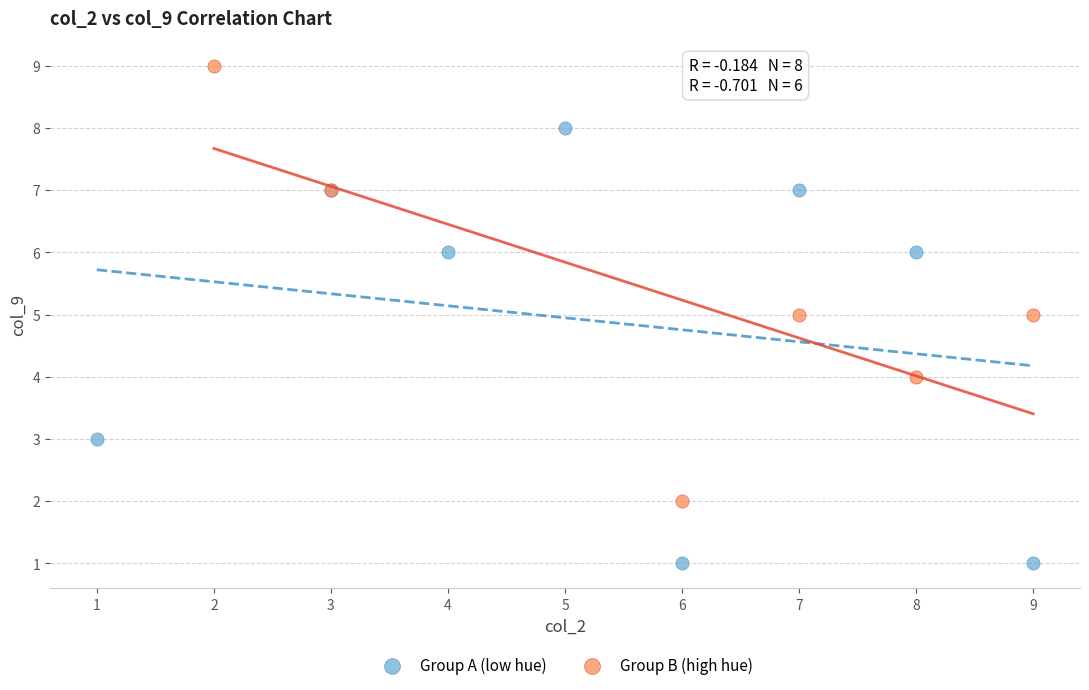

Which series contains the highest Y value?

Group B (high hue)